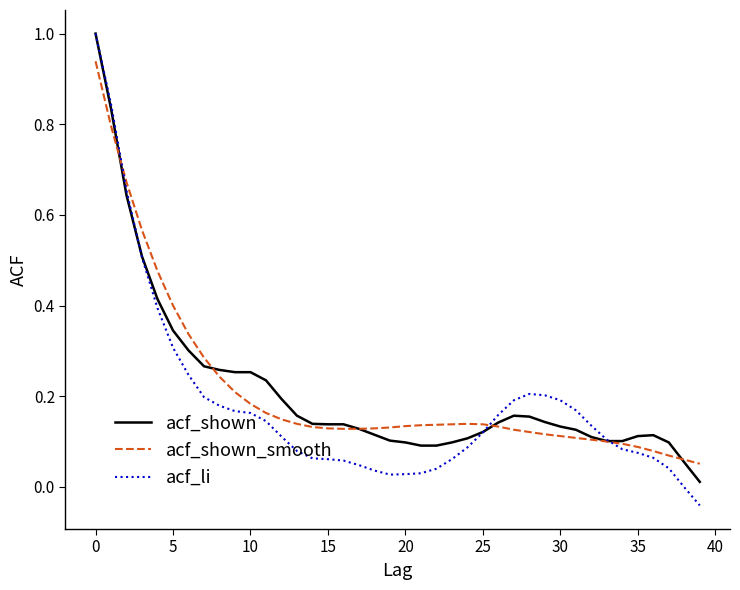

Which series has the widest spread of values?

acf_li